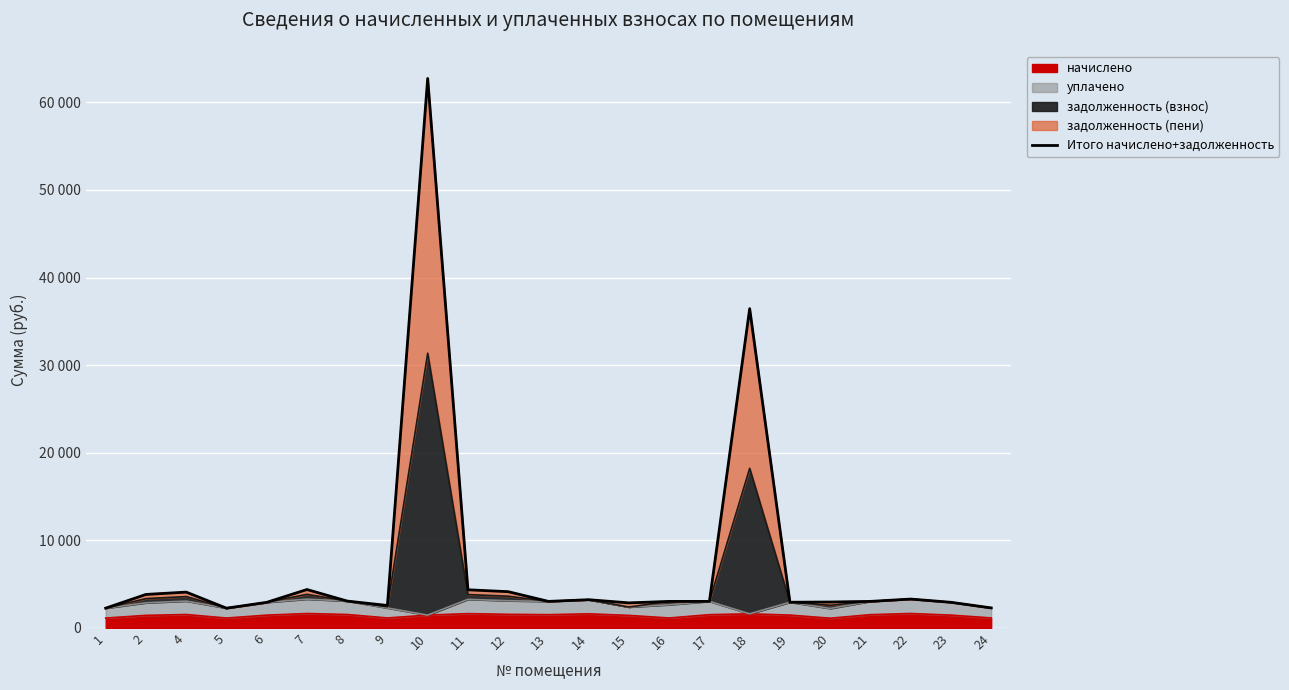

What is the change in value from 6 to 10?

+59810.4